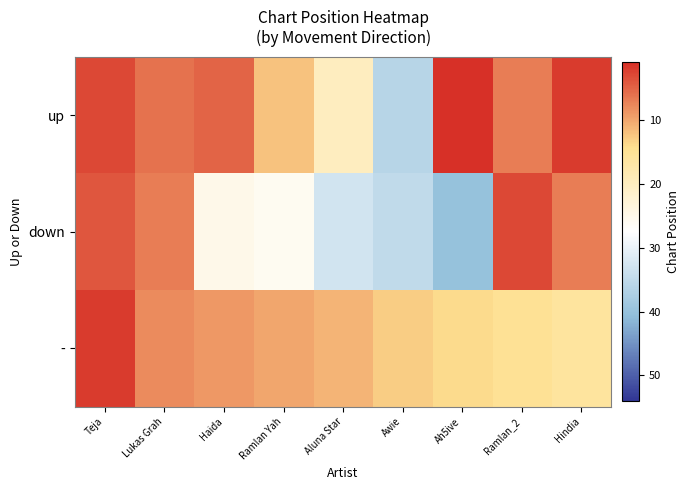

Reading right to left, what are all the values shown in this chart?

up: Hindia=2	Ramlan_2=7	Ah5ive=1	Awie=36	Aluna Star=20	Ramlan Yah=12	Haida=5	Lukas Grah=6	Teja=3
down: Hindia=7	Ramlan_2=3	Ah5ive=40	Awie=35	Aluna Star=33	Ramlan Yah=26	Haida=25	Lukas Grah=7	Teja=4
-: Hindia=16	Ramlan_2=15	Ah5ive=14	Awie=13	Aluna Star=11	Ramlan Yah=10	Haida=9	Lukas Grah=8	Teja=2